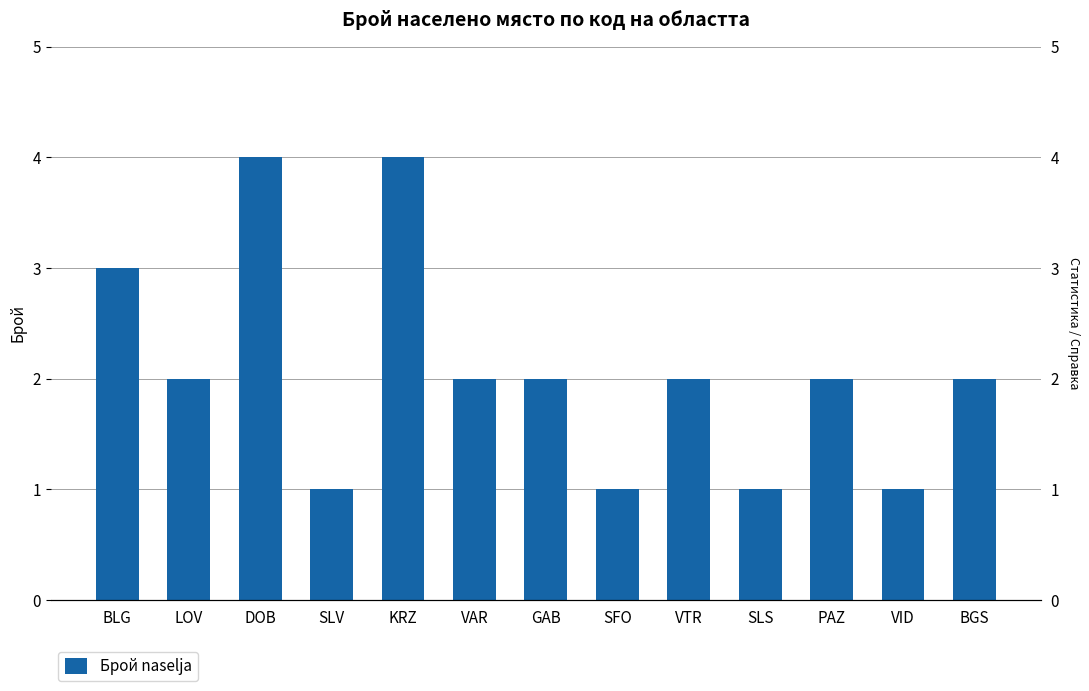

What is the sum of all values?

27